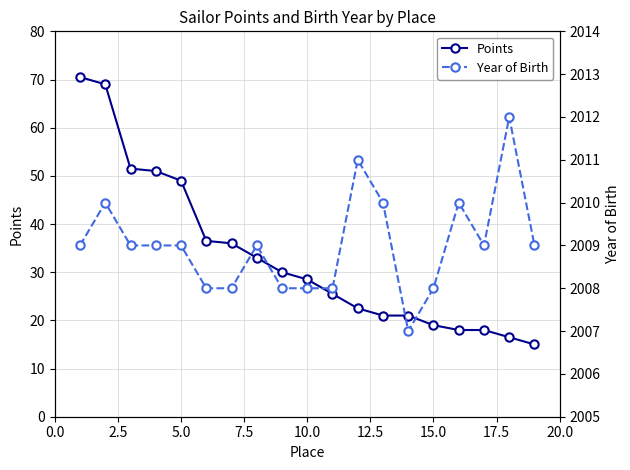

Which series has the largest total across all categories?

Year of Birth